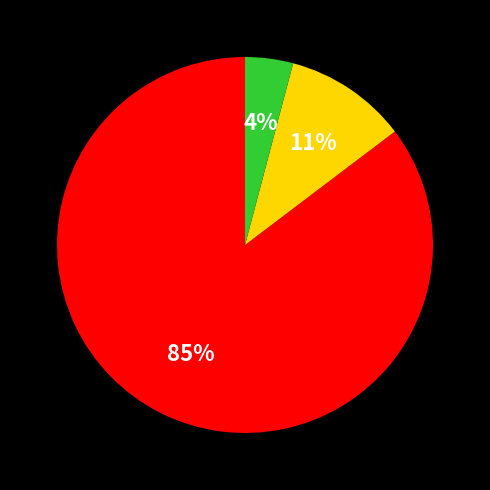

How many segments does this pie chart have?

3